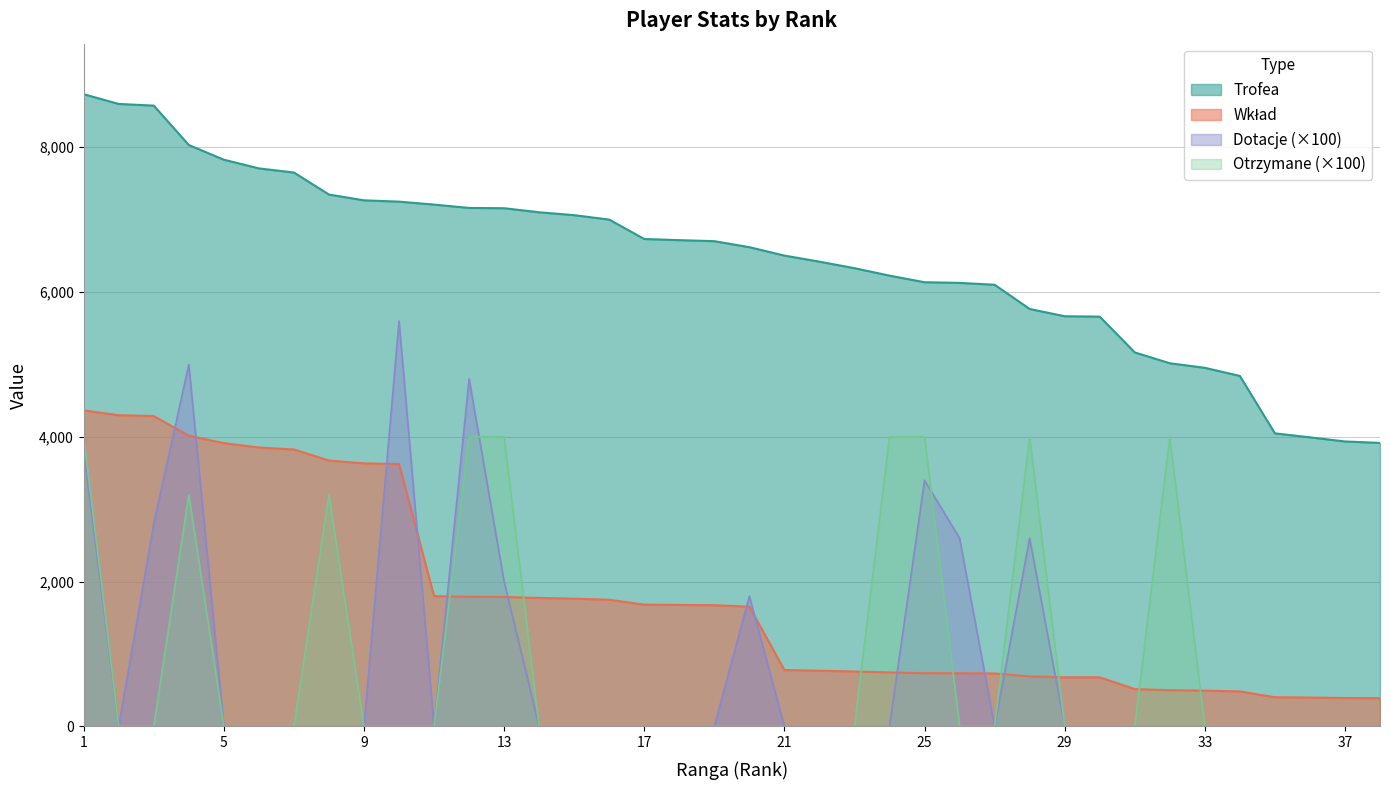

At which category does Dotacje reach its first local valley?

2